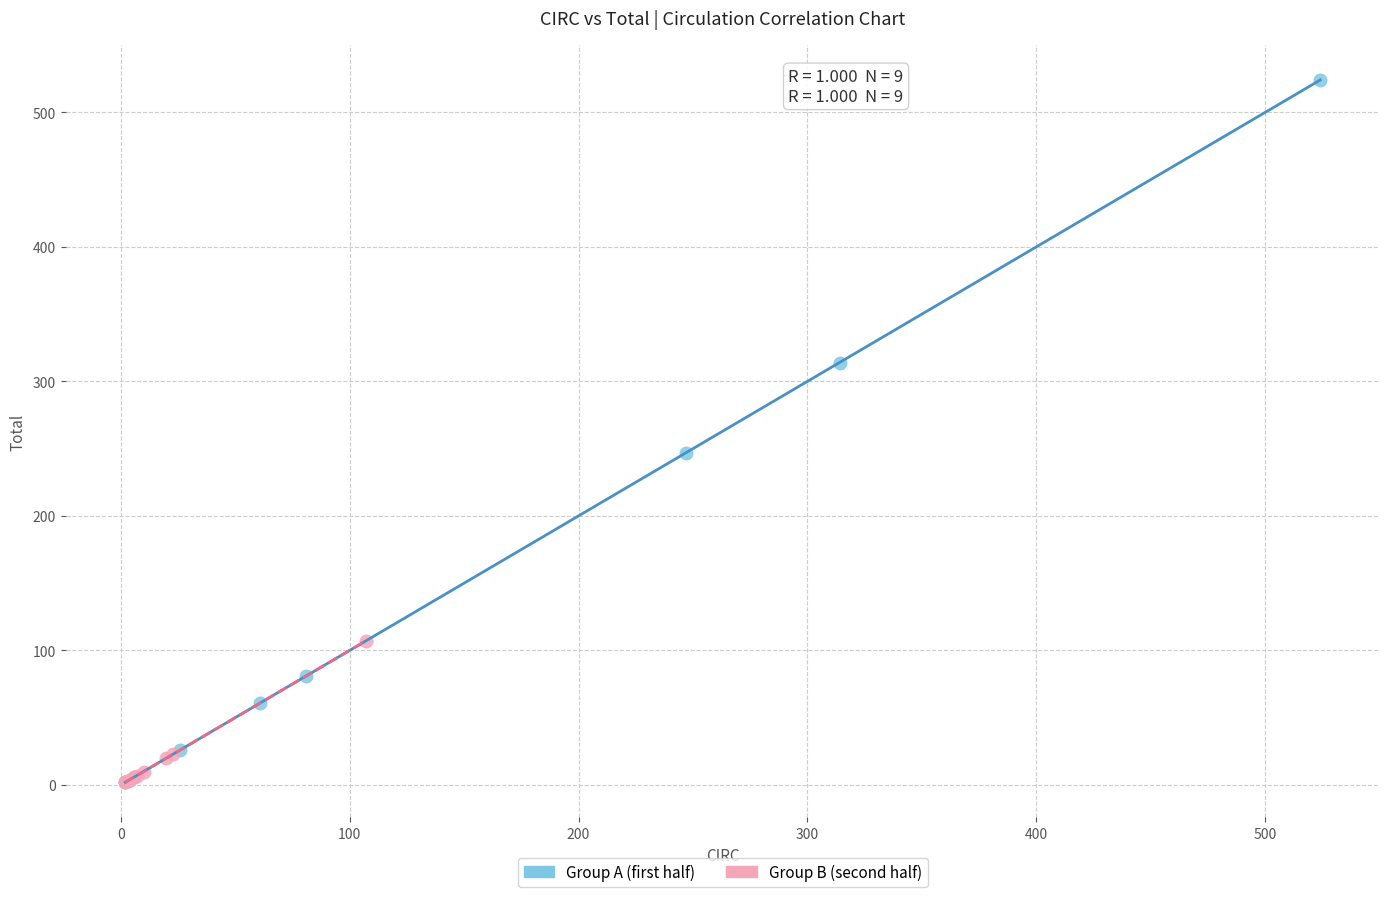

Which series has the widest spread of Y values?

Group A (first half)